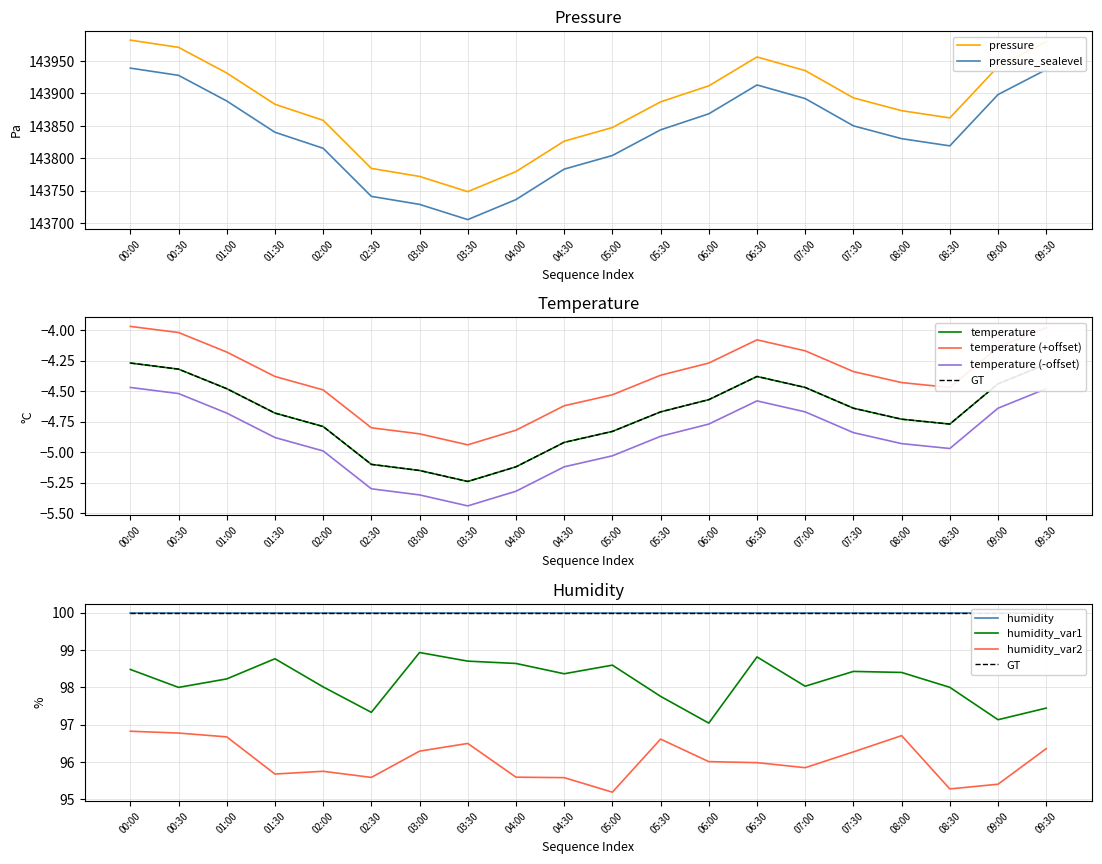

The value of temperature at 13 is -6.0. True or false?

False